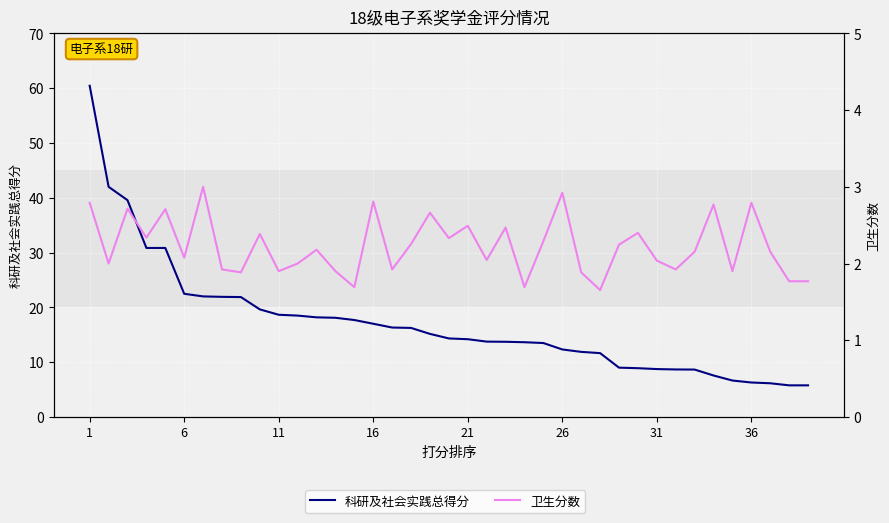

What is the value of the 卫生分数 point at the 38th from the left?

1.8